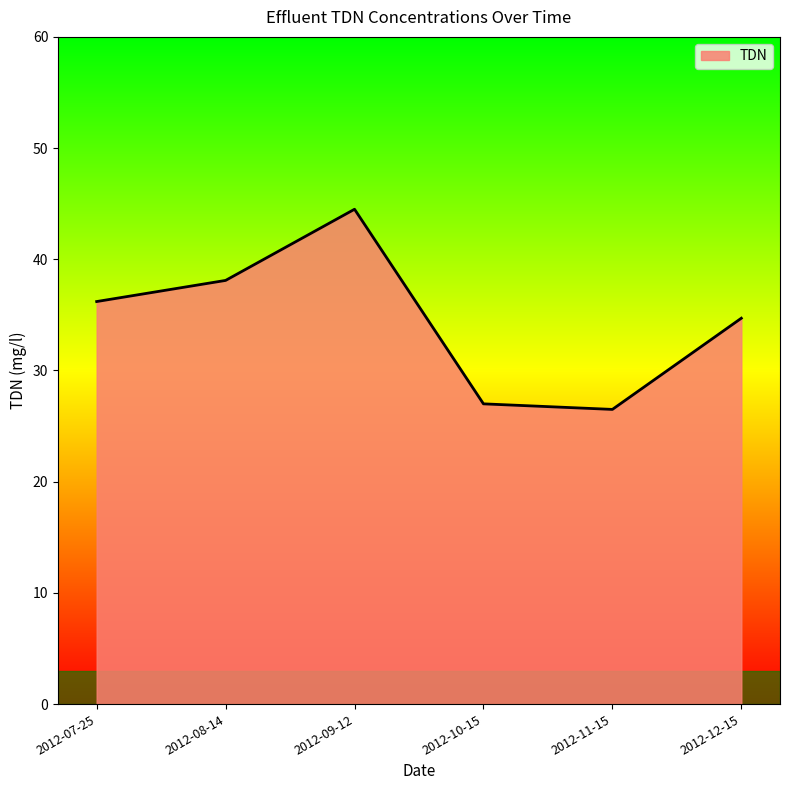

Approximately how many times larger is the value at 2012-10-15 compared to 2012-11-15?

1.0